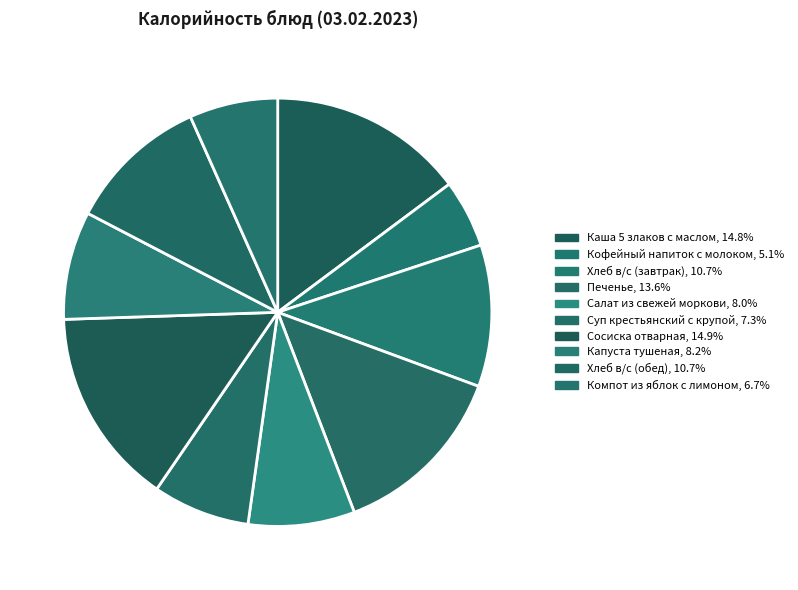

How many segments does this pie chart have?

10